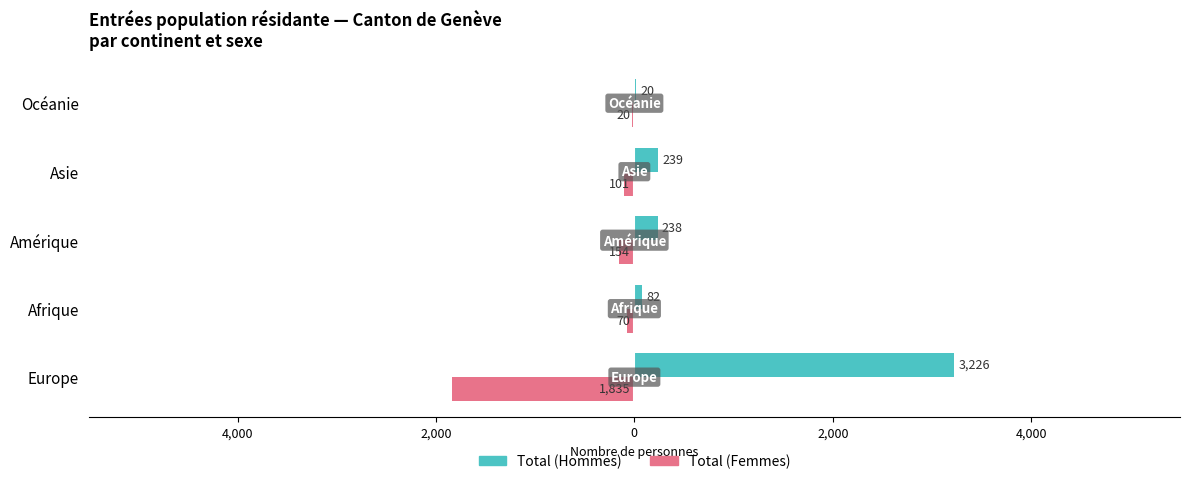

Reading right to left, transcribe all the data shown in this chart.

Total (Hommes): 20	239	238	82	3226
Total (Femmes): -20	-101	-154	-70	-1835